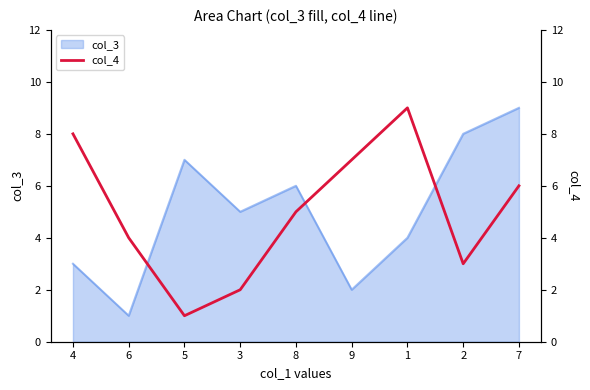

The value of col_3 at 1 is 2. True or false?

False